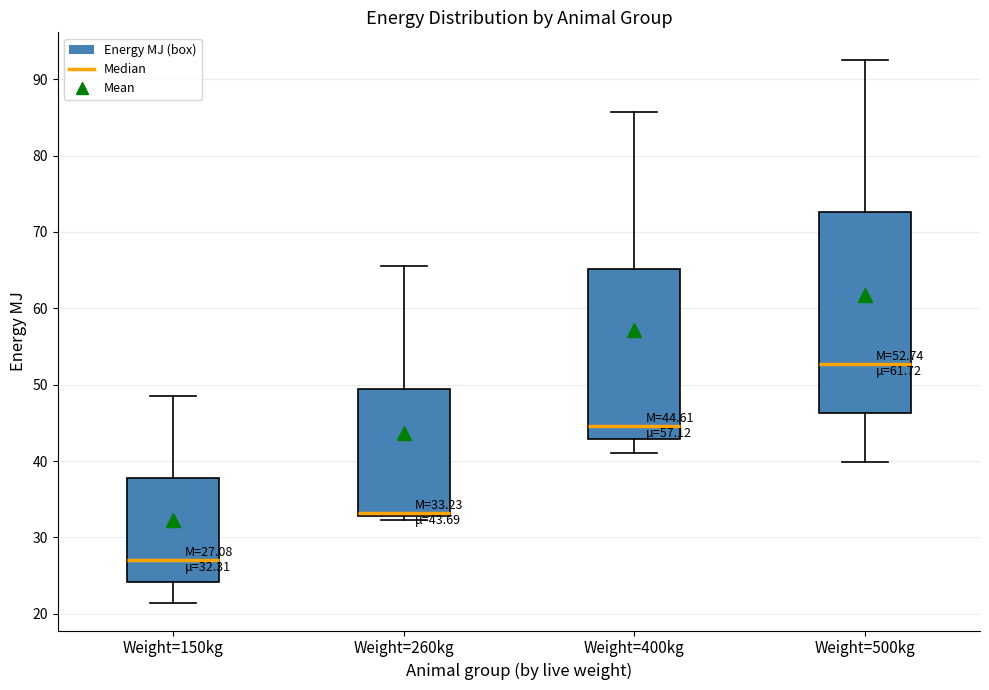

Comparing the boxes themselves (not the whiskers), which one is the tallest?

Weight=500kg